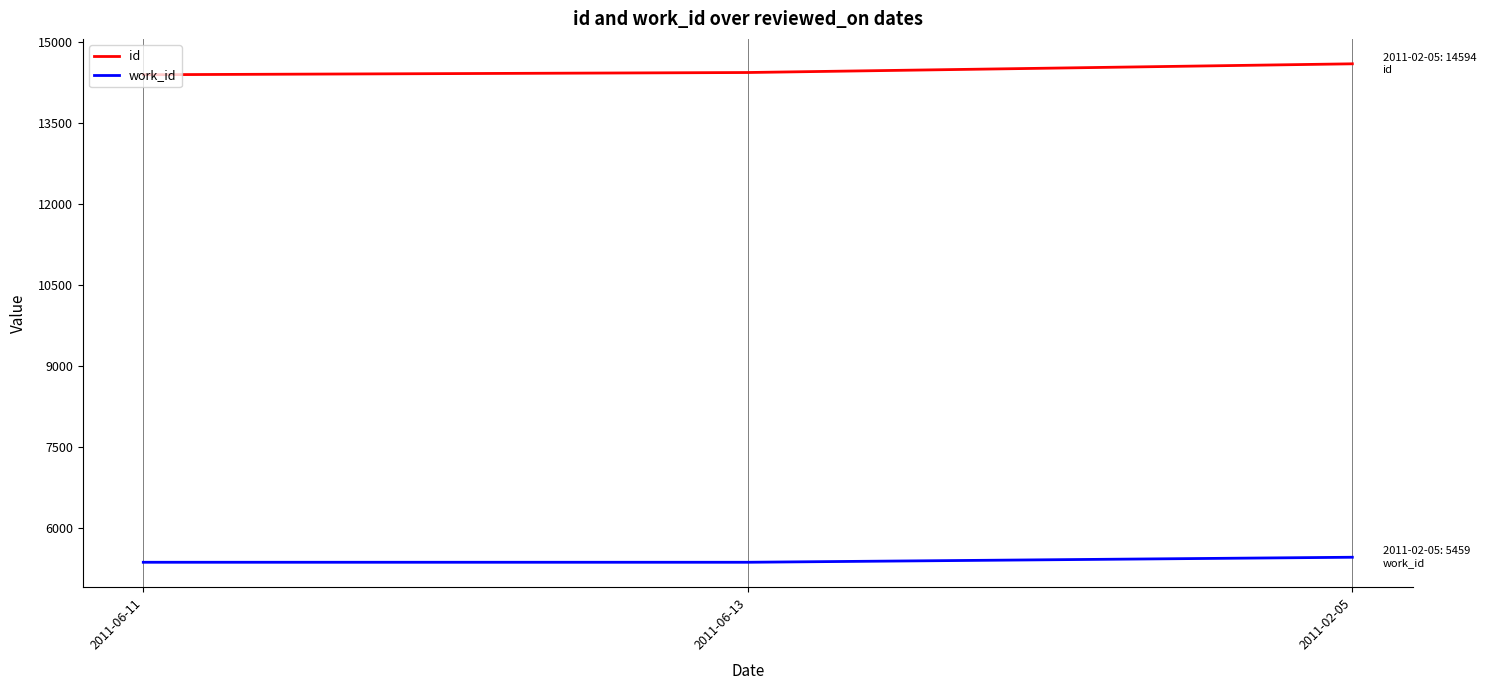

The value of work_id at 2011-02-05 is 5459. True or false?

True